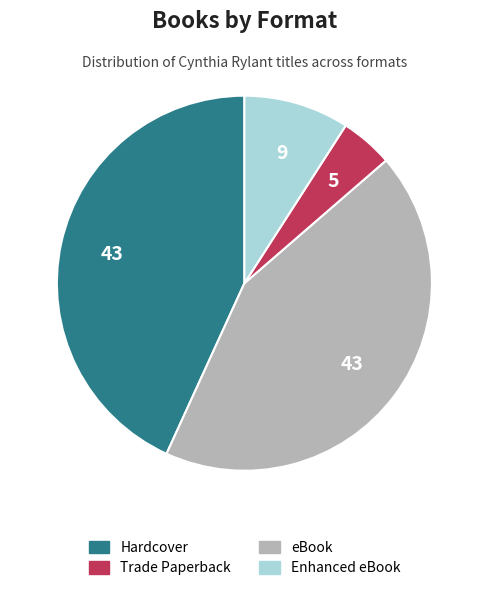

What is the ratio of the value at eBook to the value at Enhanced eBook?

0.5